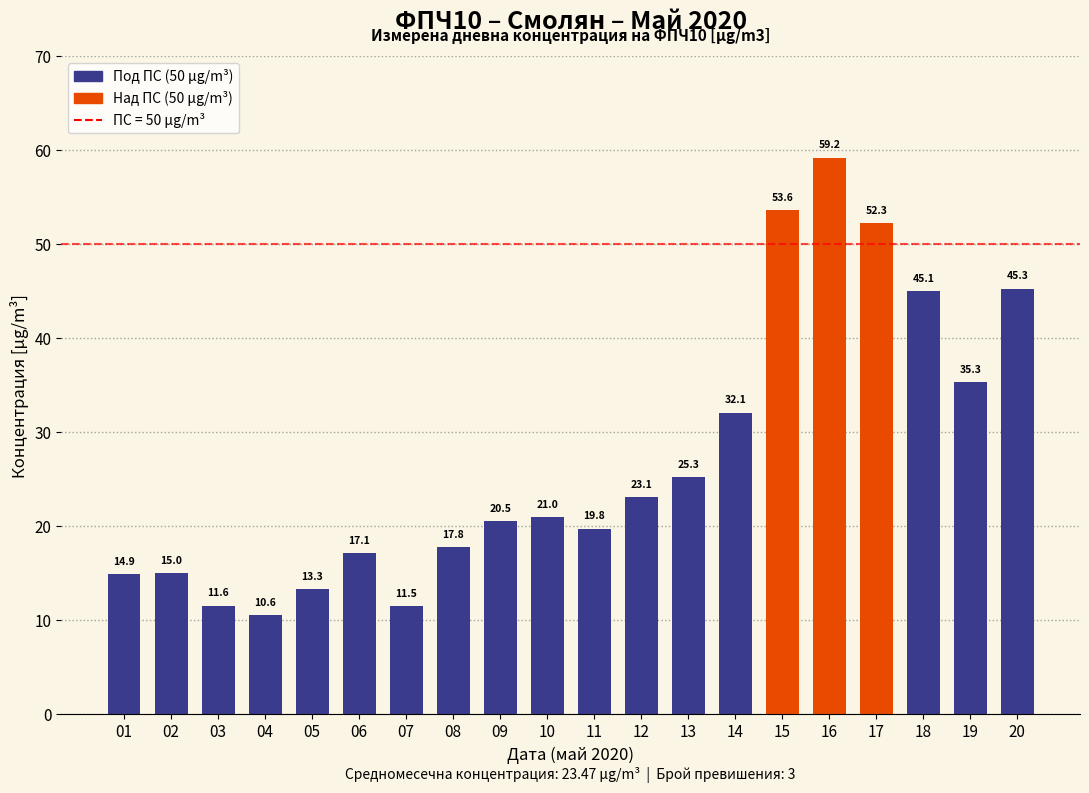

Count the number of data series in this chart.

1